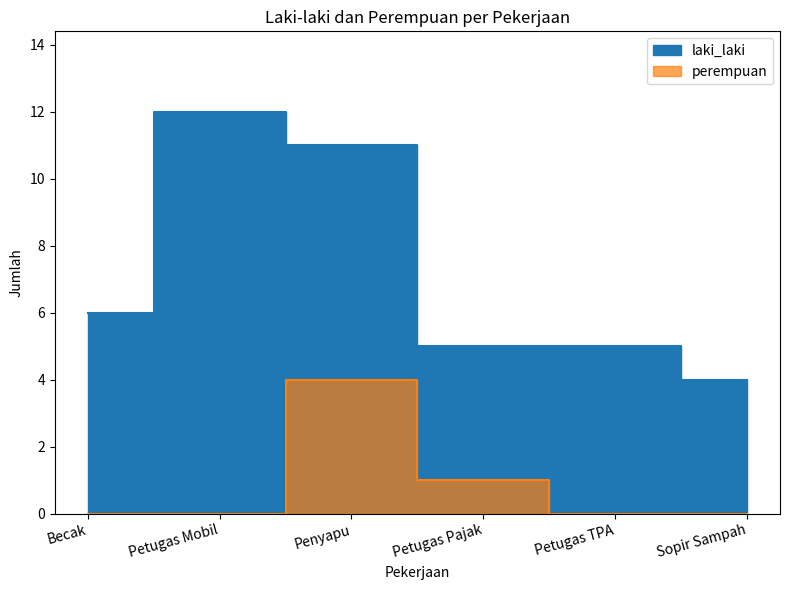

Which has a higher value, Sopir Sampah or Petugas TPA?

Petugas TPA